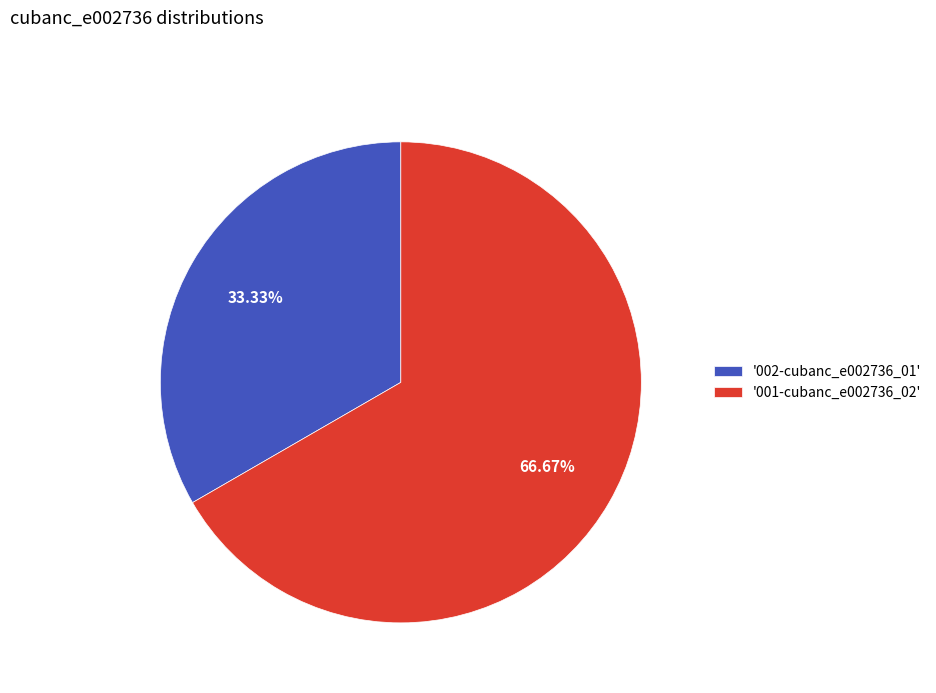

How many slices are in this pie chart?

2